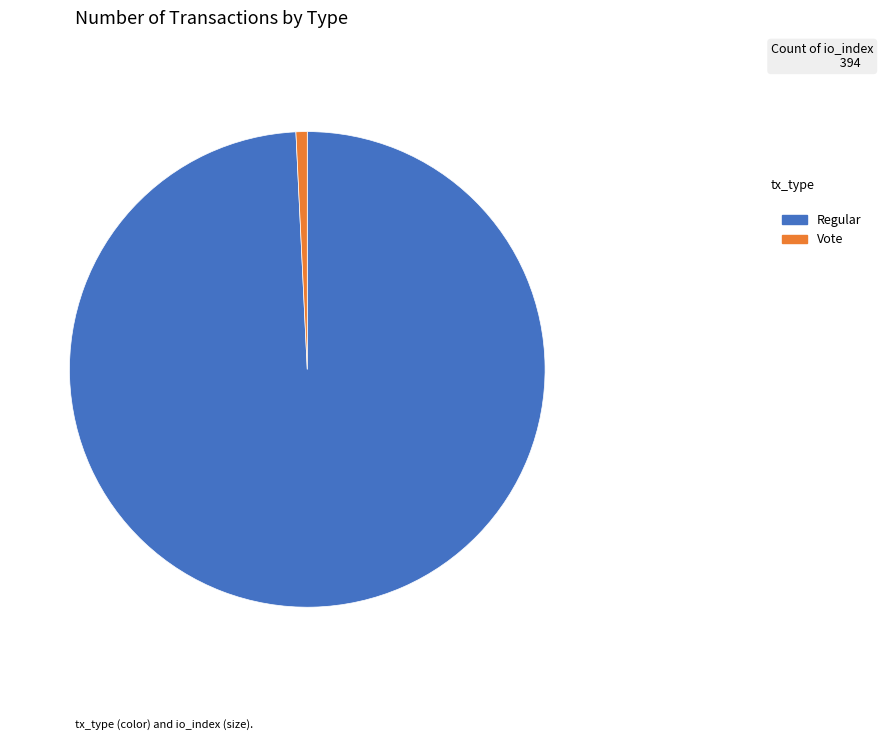

Rank the categories by value from highest to lowest.

Regular, Vote